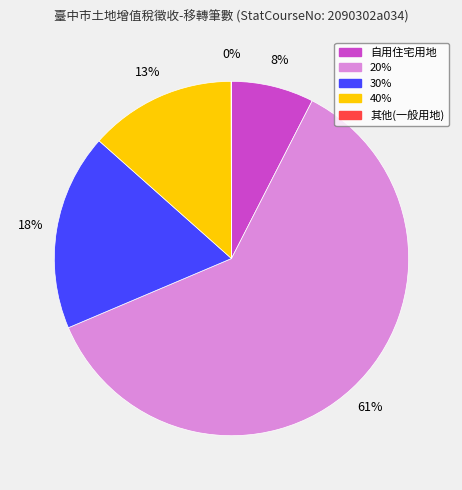

Which slice is the largest?

20%